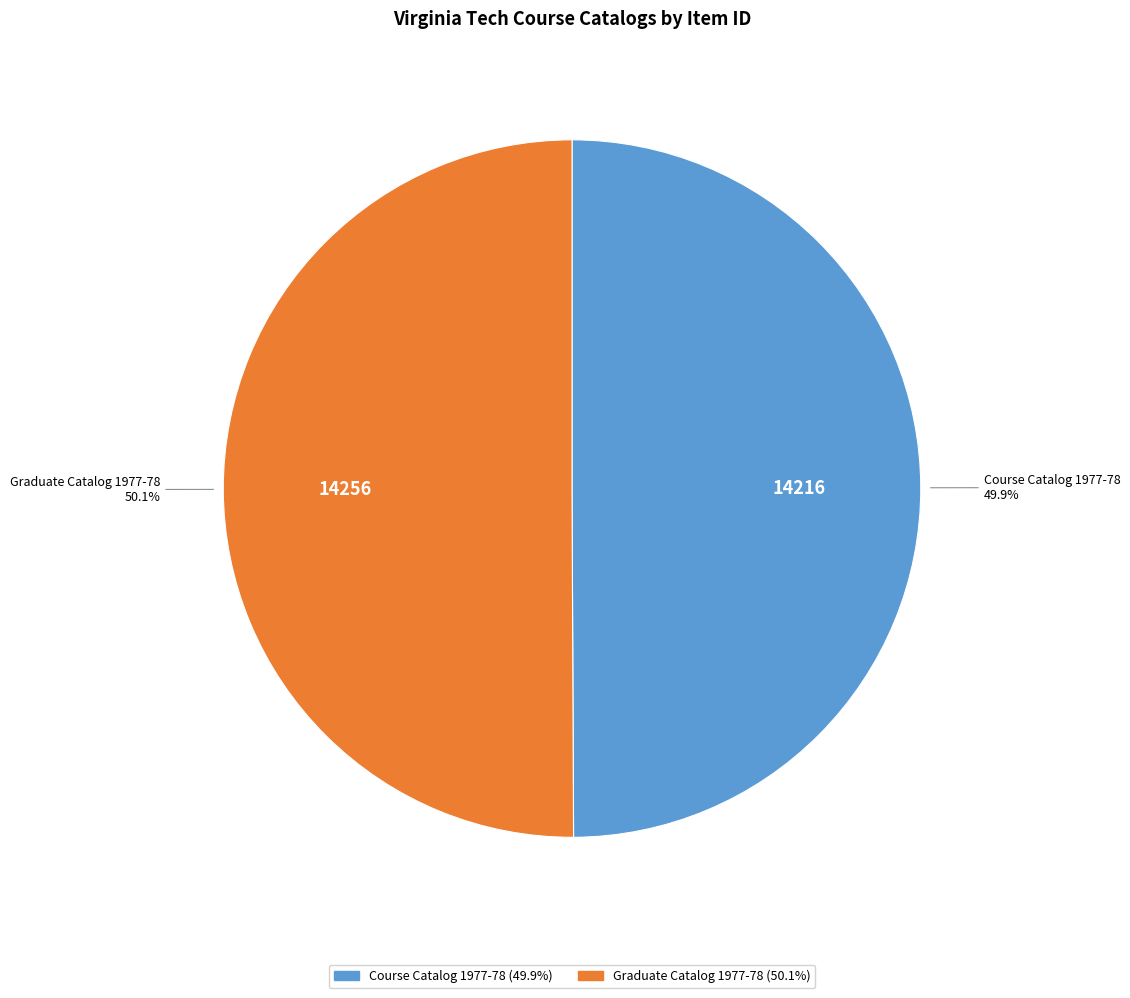

To the nearest percent, what is the average slice percentage?

50%